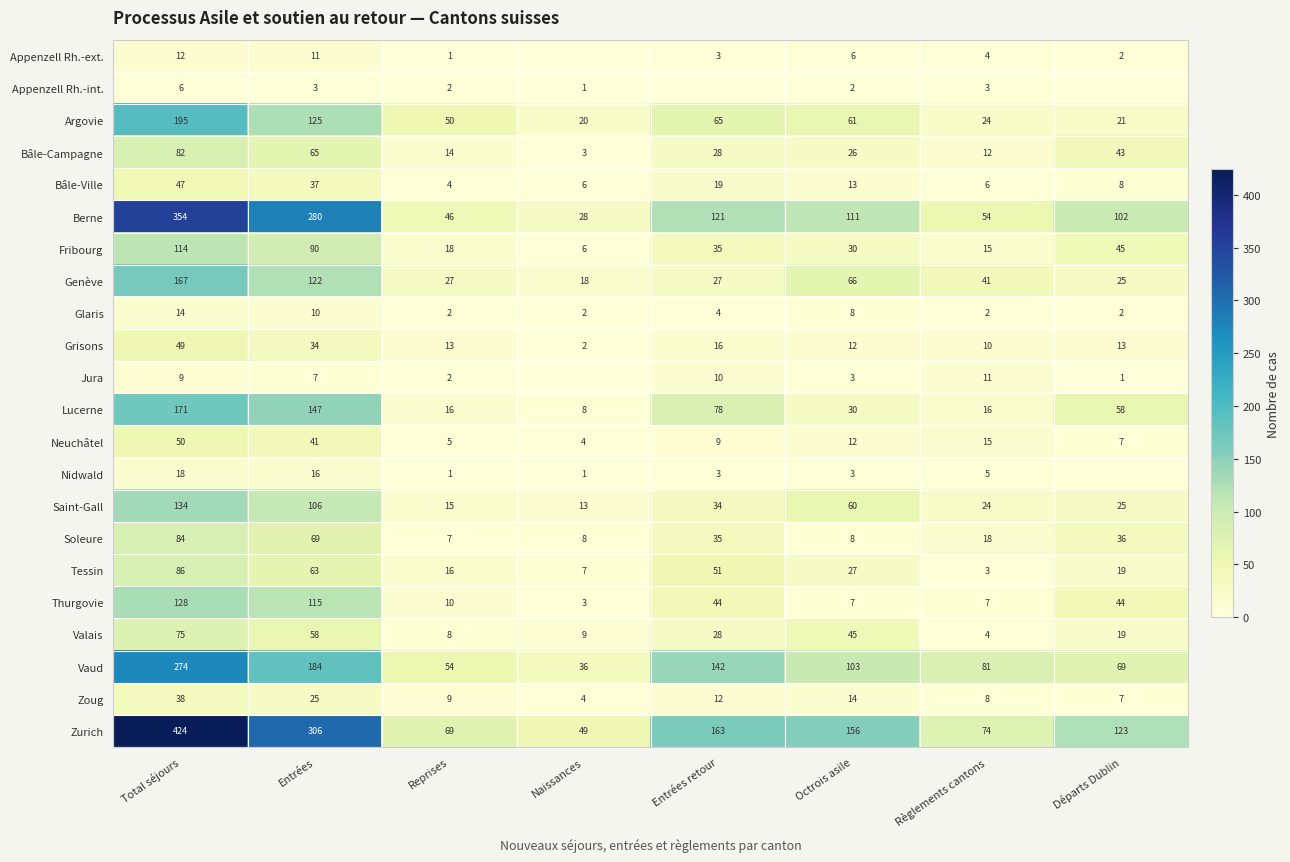

List the labels in order of Bâle-Campagne value, smallest first.

Naissances, Règlements cantons, Reprises, Octrois asile, Entrées retour, Départs Dublin, Entrées, Total séjours